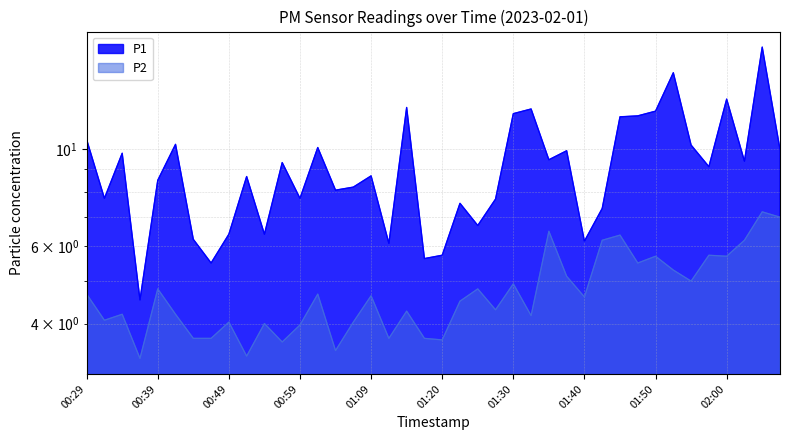

What is the average value of the P2 series?

4.7